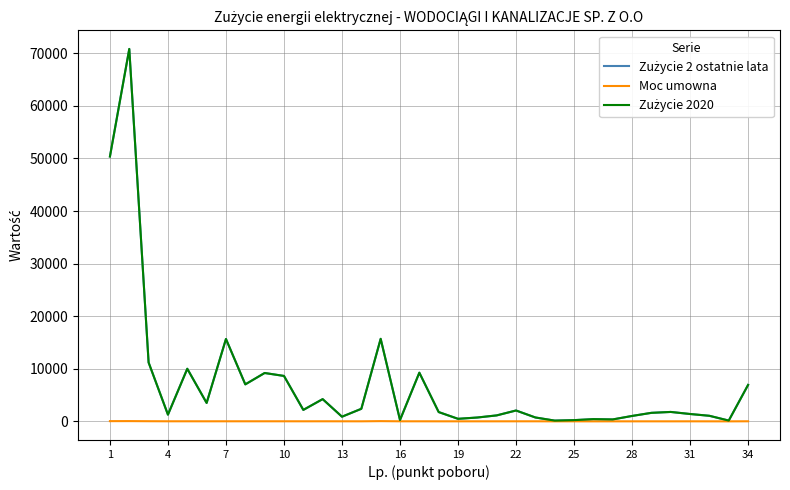

Does the chart display data point markers on the line(s)?

No